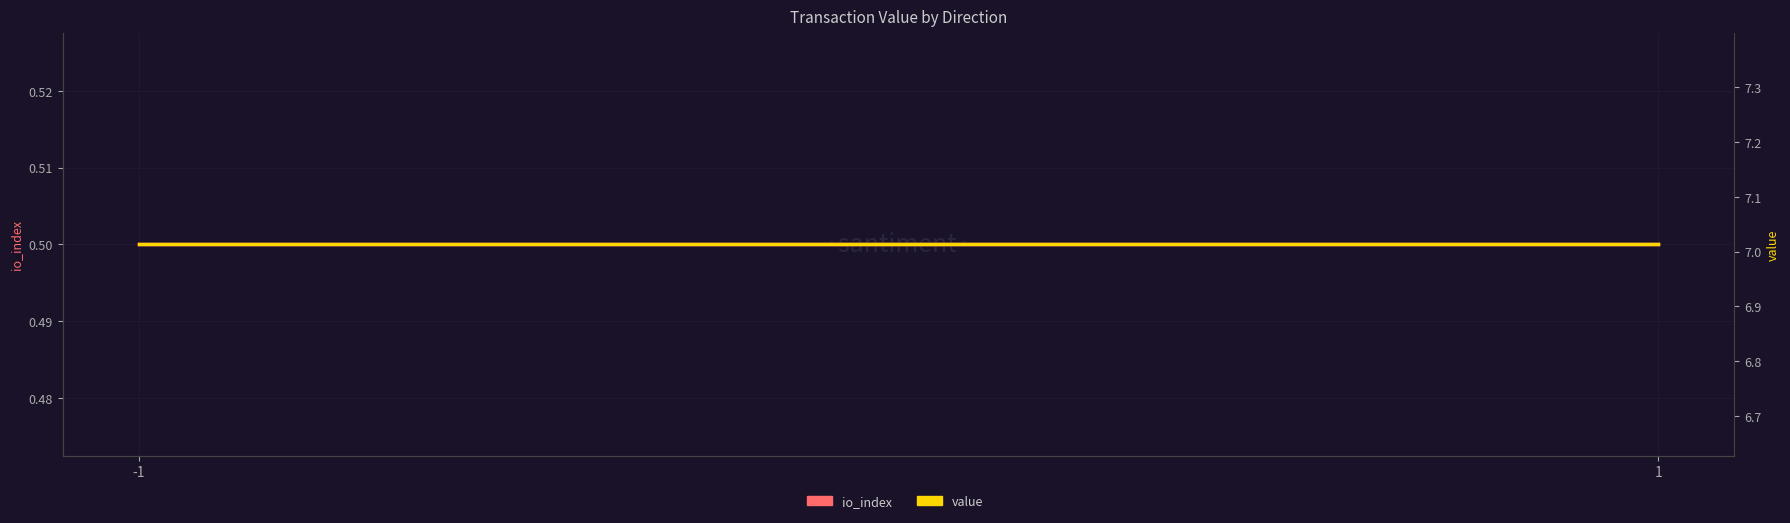

At 1, list the series in order from smallest to largest.

io_index, value